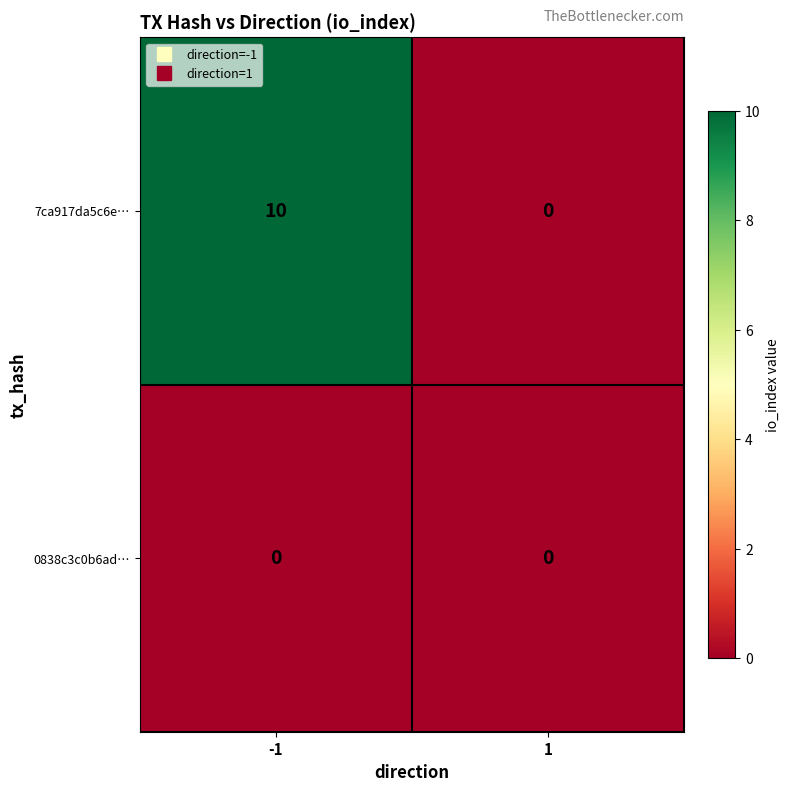

What is the difference between the maximum and minimum values in the 7ca917da5c6e… series?

10